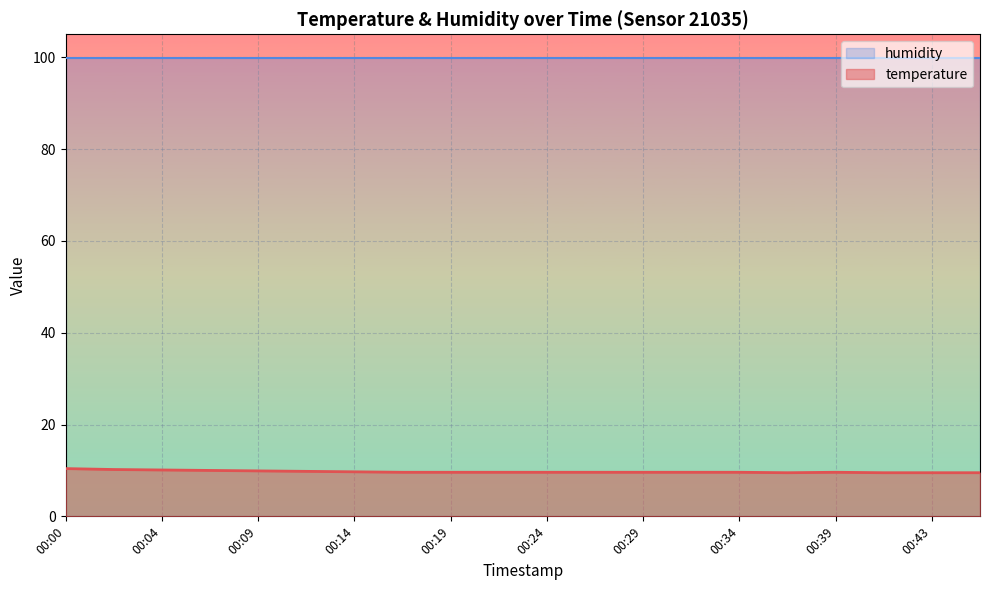

How many lines are shown in the chart?

2